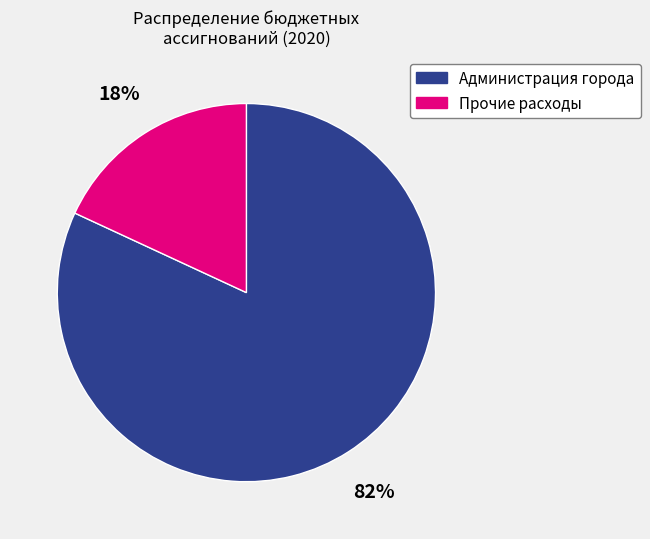

To the nearest percent, what is the difference between the largest and smallest slice percentages?

64%